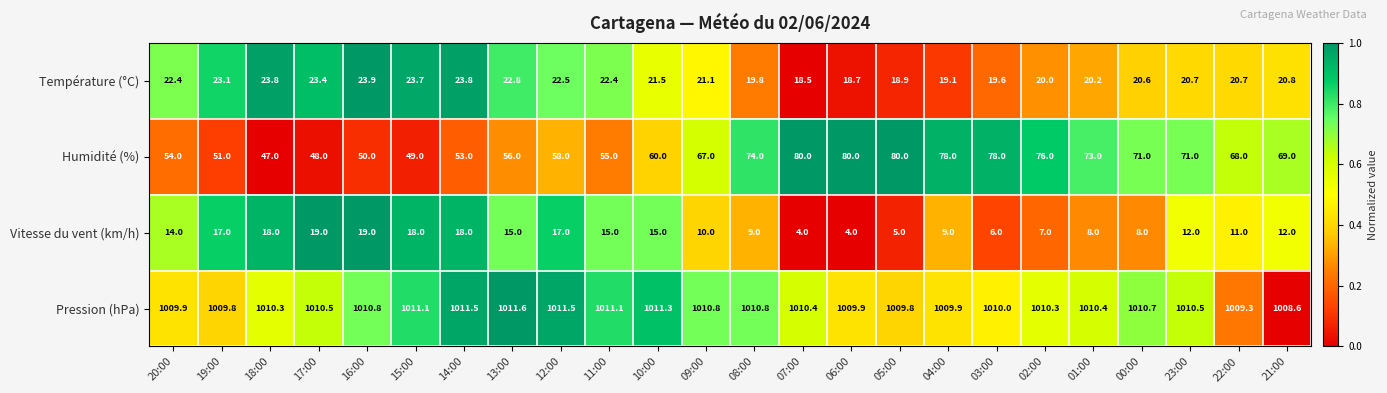

The Température (°C) series shows 20.0 at 02:00. True or false?

True